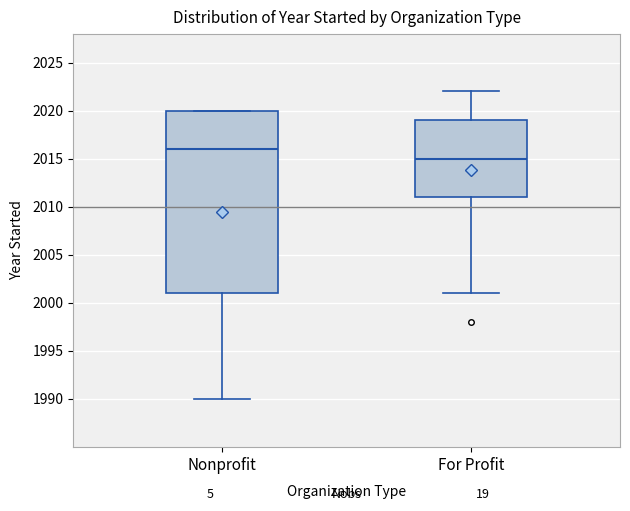

Reading left to right, transcribe this box plot: for each box, give where its median line is, the range the box spans, and where its two whiskers end, as read against the y-axis. The values are not printed on the chart, so give them approximately, as read against the axis.

Nonprofit: median 2016, box 2001 to 2020, whiskers 1990 to 2020
For Profit: median 2015, box 2011 to 2019, whiskers 2001 to 2022